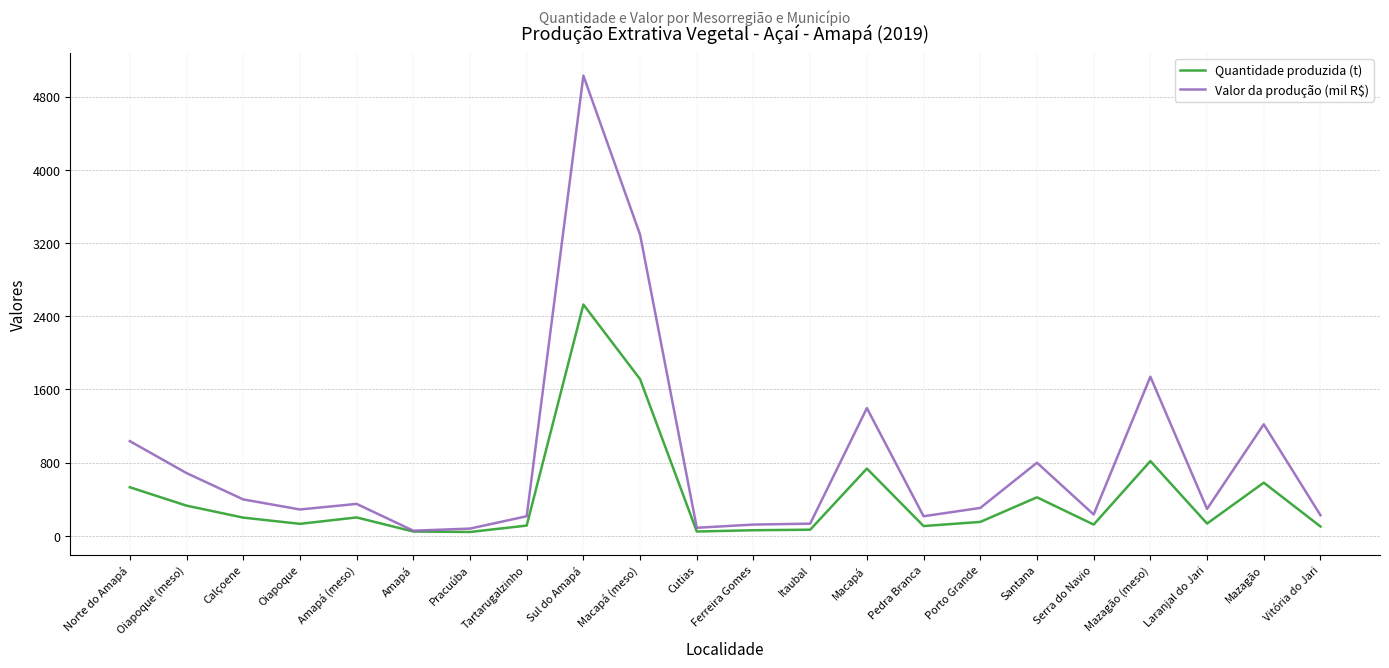

Between Ferreira Gomes and Mazagão (meso), which series saw the biggest shift?

Valor da produção (mil R$)